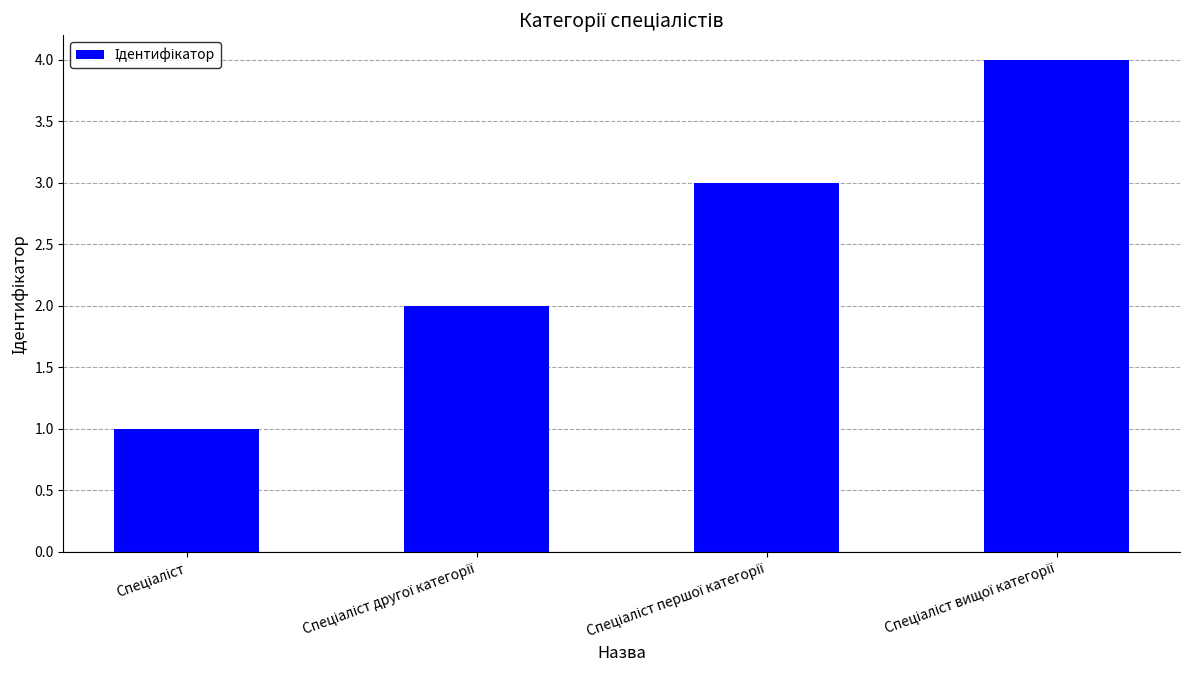

What is the difference between the maximum and minimum values?

3